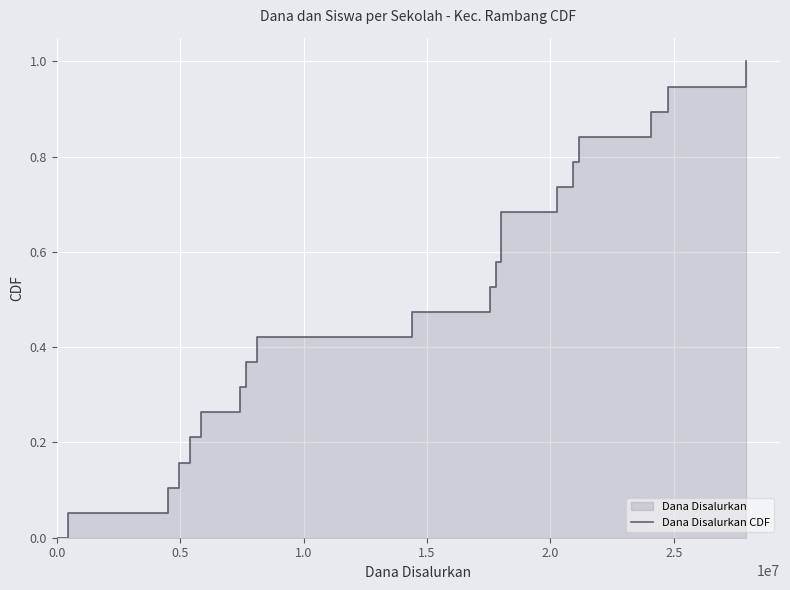

What is the greatest value displayed?

1.0